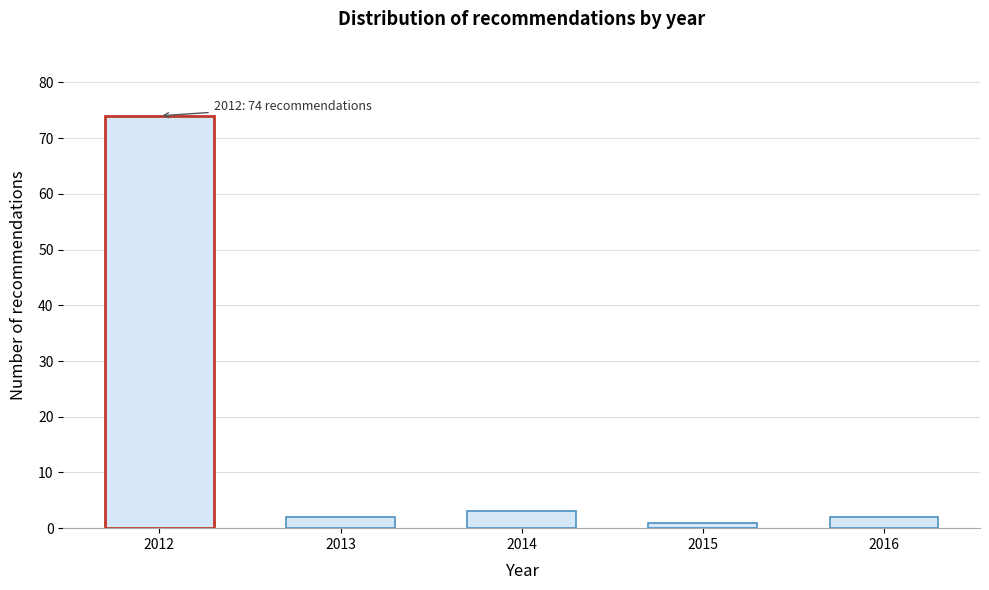

Reading left to right, list all the values displayed in this chart.

74	2	3	1	2